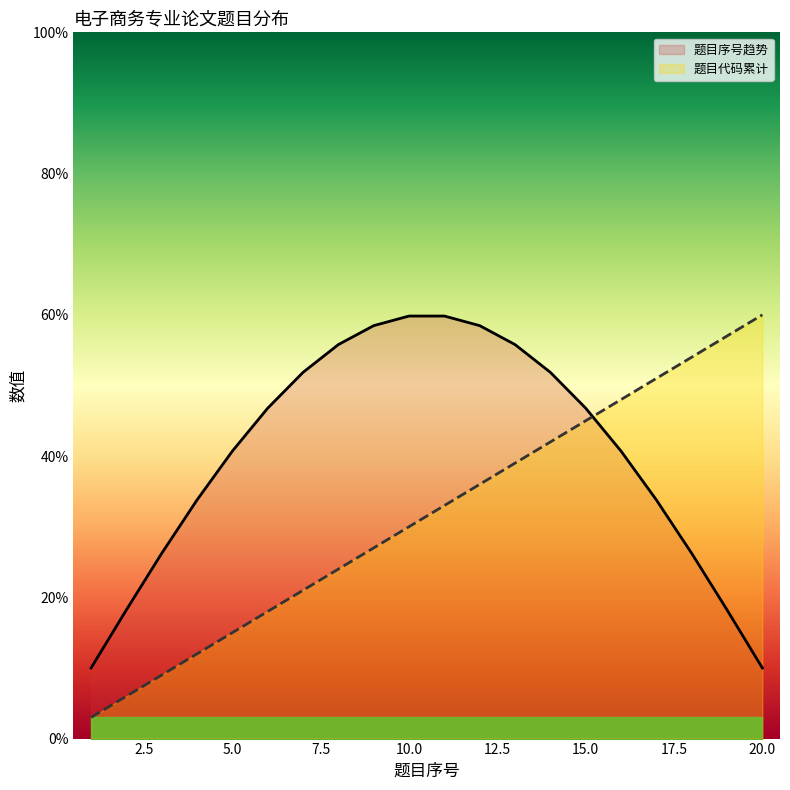

Is it true that the value at 3 is 15?

False